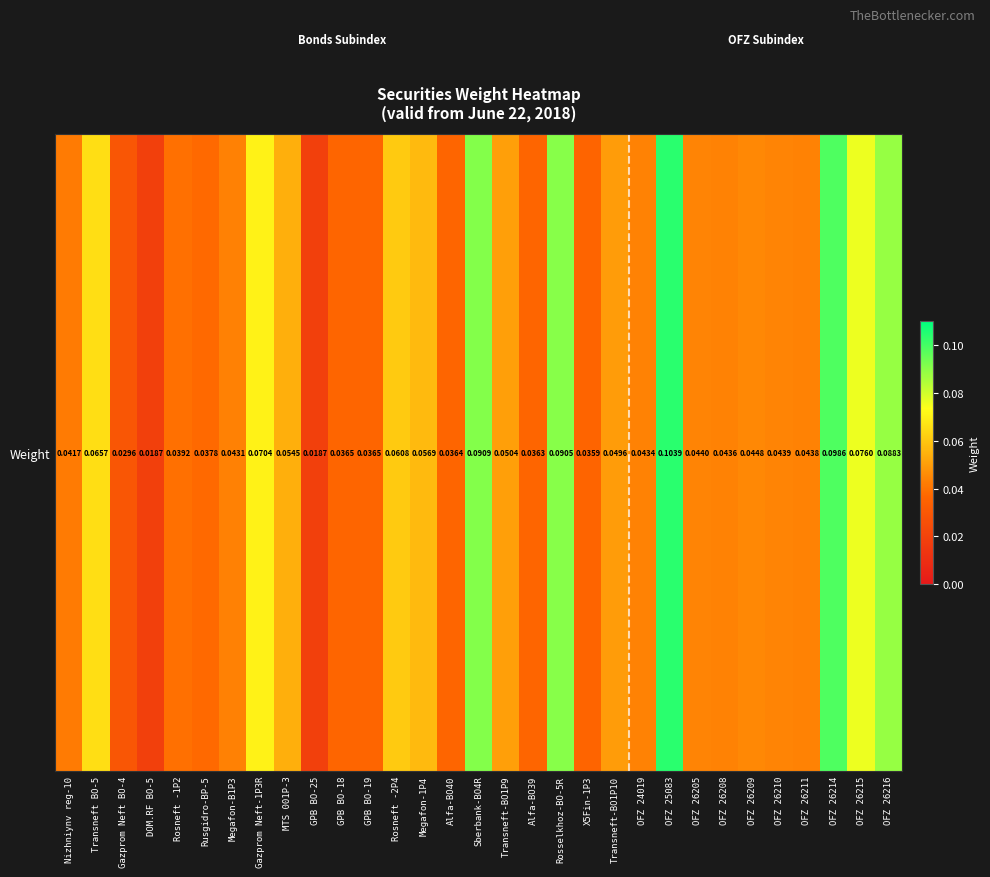

How many series are shown in this chart?

1